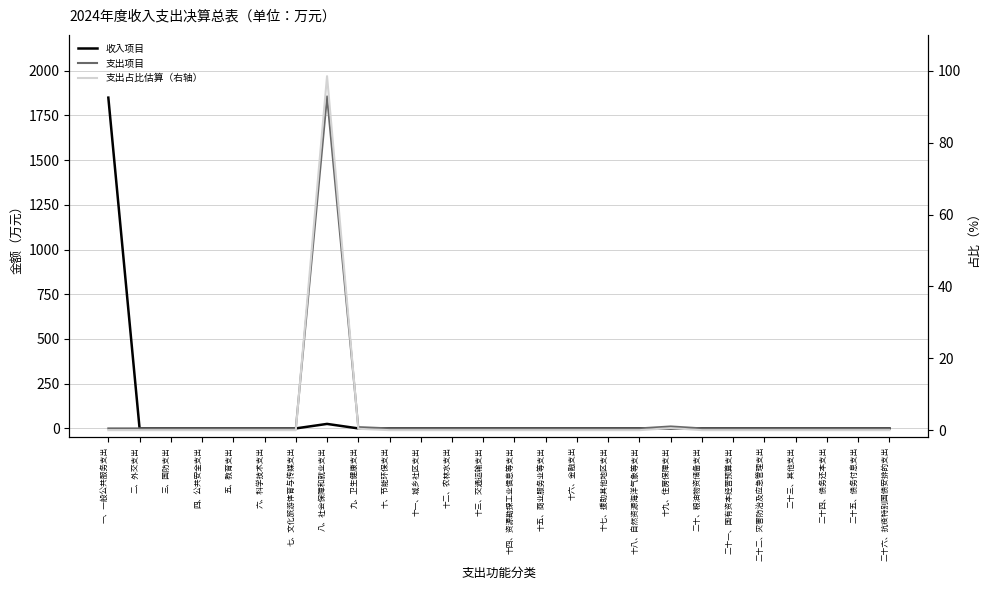

Count the number of data series in this chart.

3